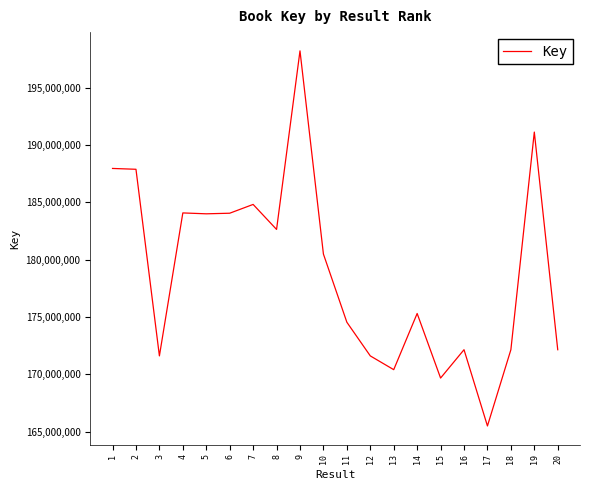

Approximately how many times larger is the value at 3 compared to 7?

0.9